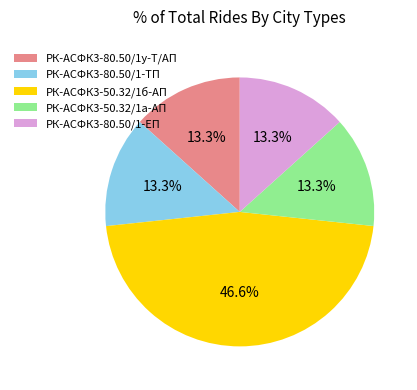

Which slice is the largest?

РК-АСФК3-50.32/1б-АП